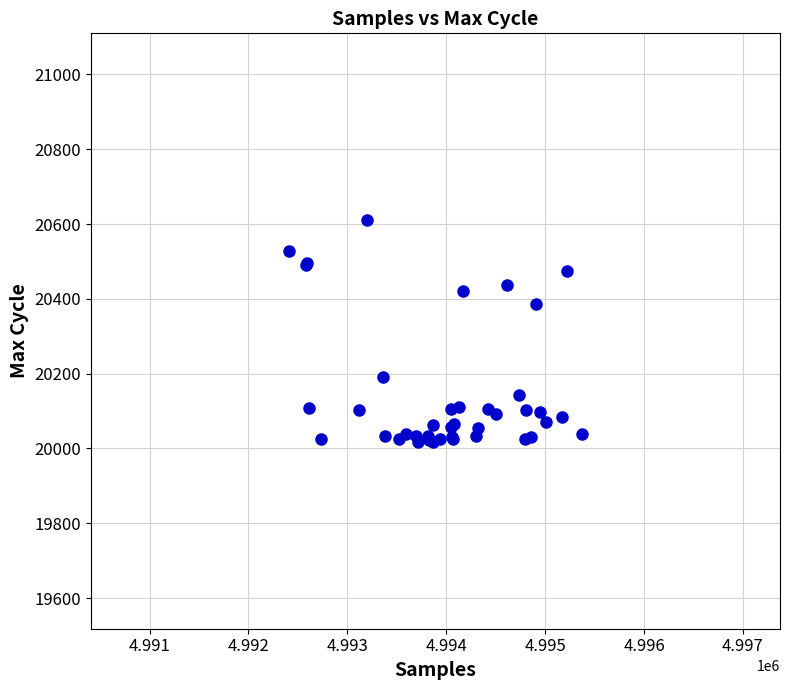

What Y value in the scatter plot is closest to 20314?

20386